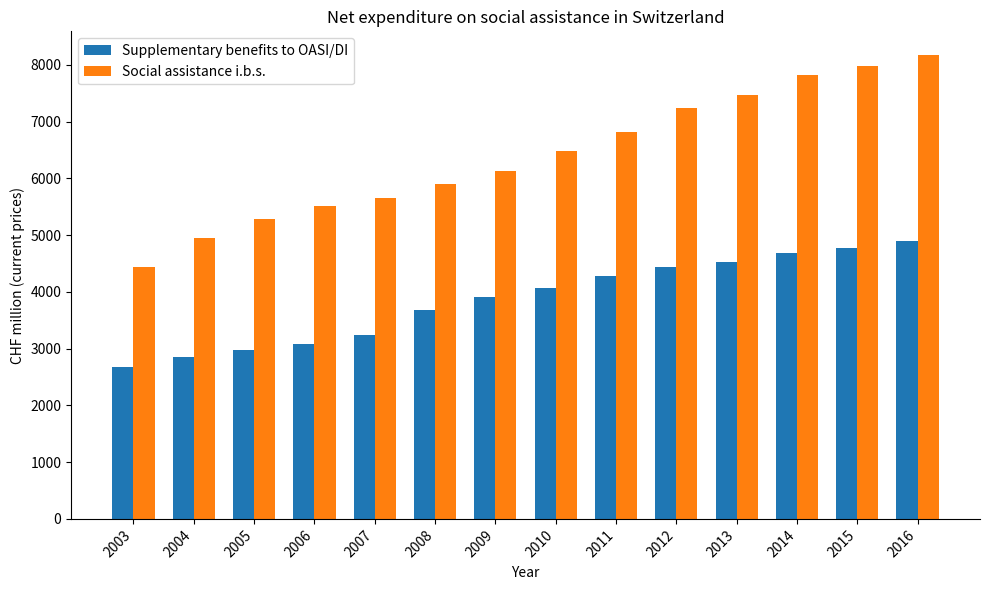

Is the value of Supplementary benefits to OASI/DI at 2008 greater than the value of Social assistance i.b.s. at 2003?

No